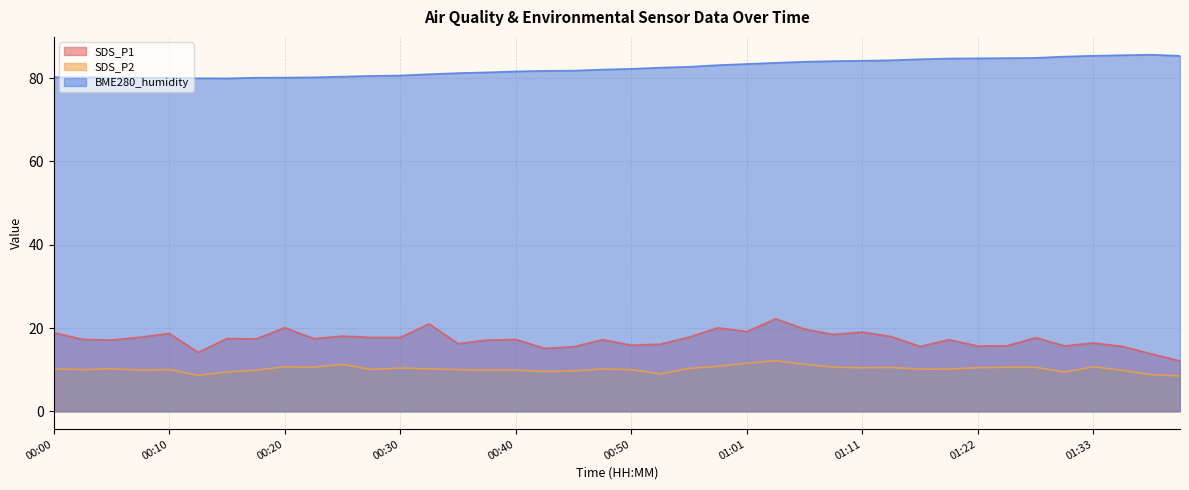

In BME280_humidity, how many points are lower than both neighbors (excluding endpoints)?

1